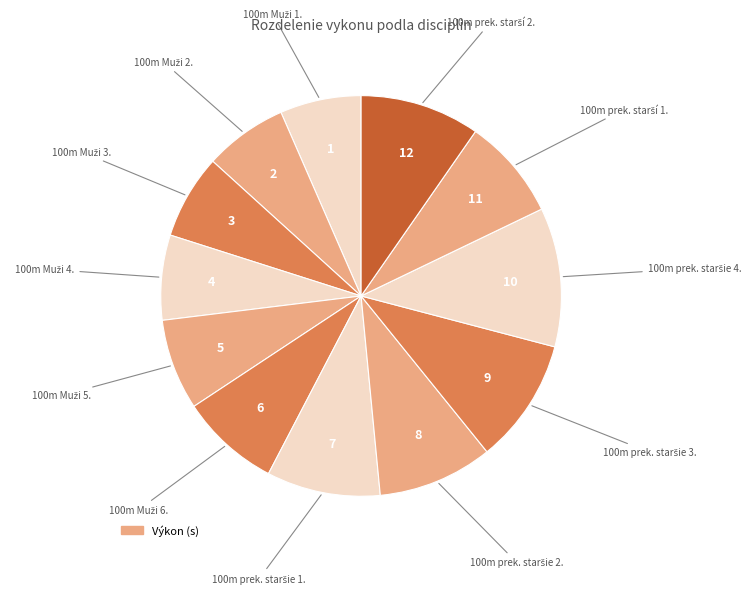

To the nearest percent, what is the difference between the largest and smallest slice percentages?

5%